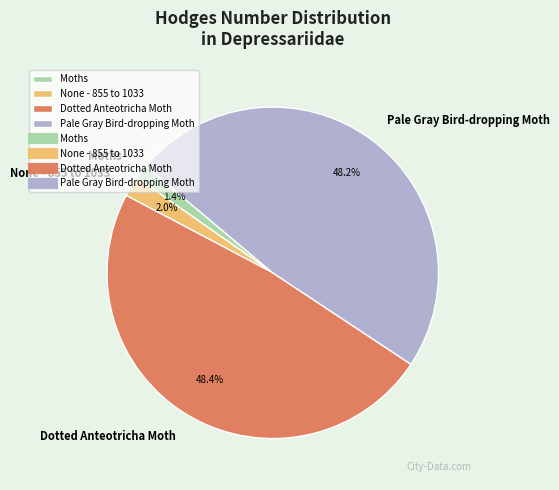

The Moths slice represents 11% of the pie. True or false?

False